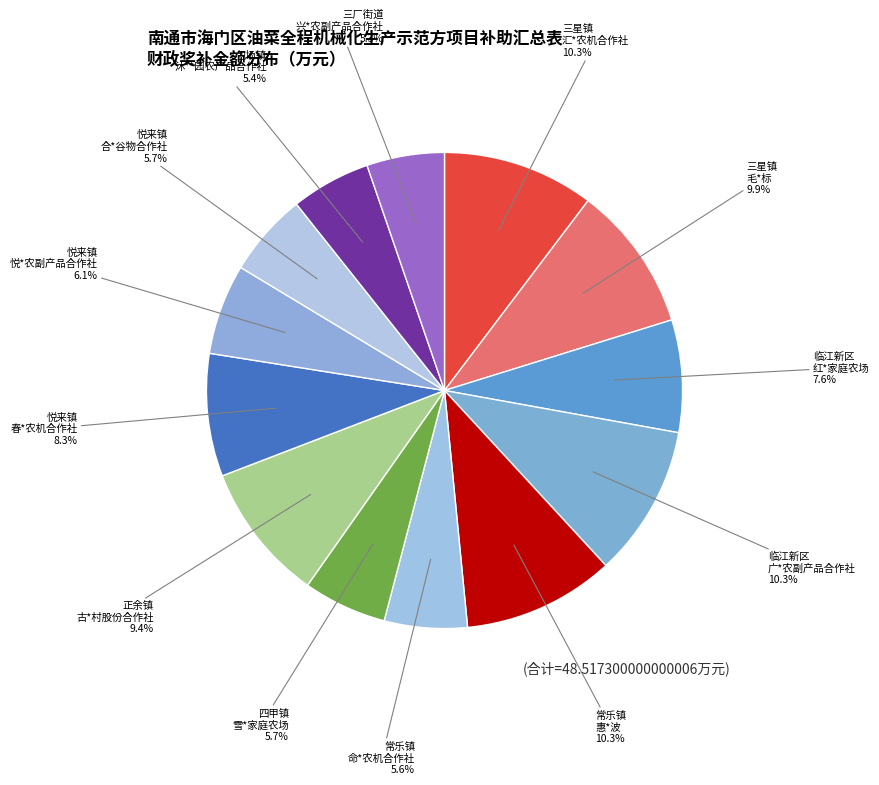

How many segments does this pie chart have?

13